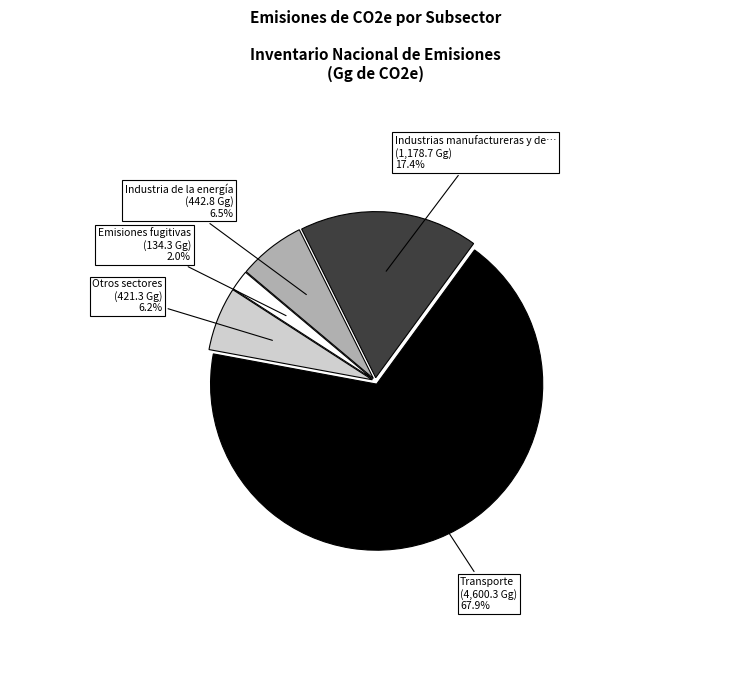

Is there a majority slice in this chart?

Yes